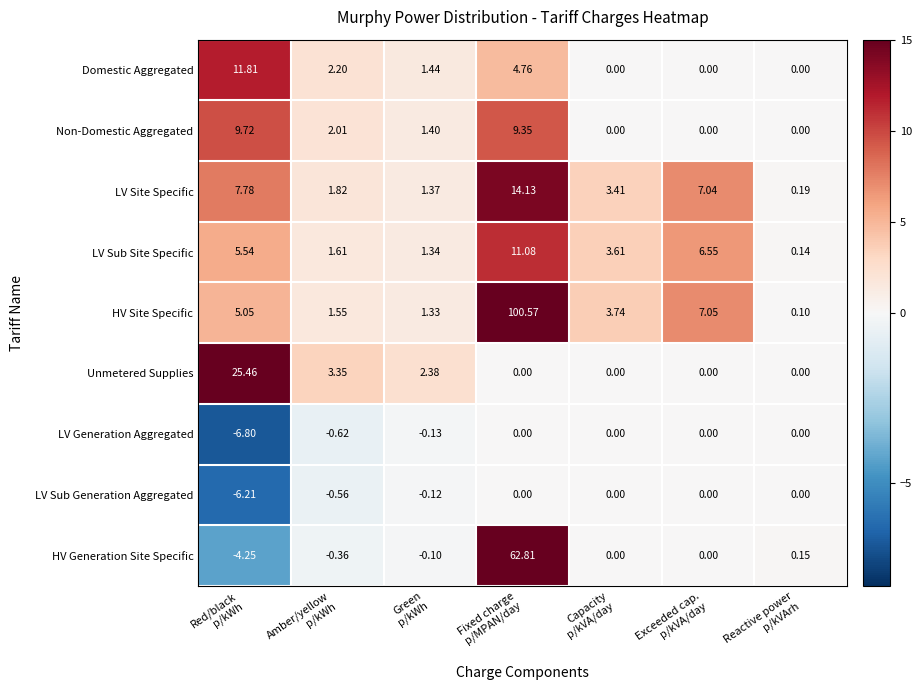

What is the minimum value shown in the chart?

-6.8